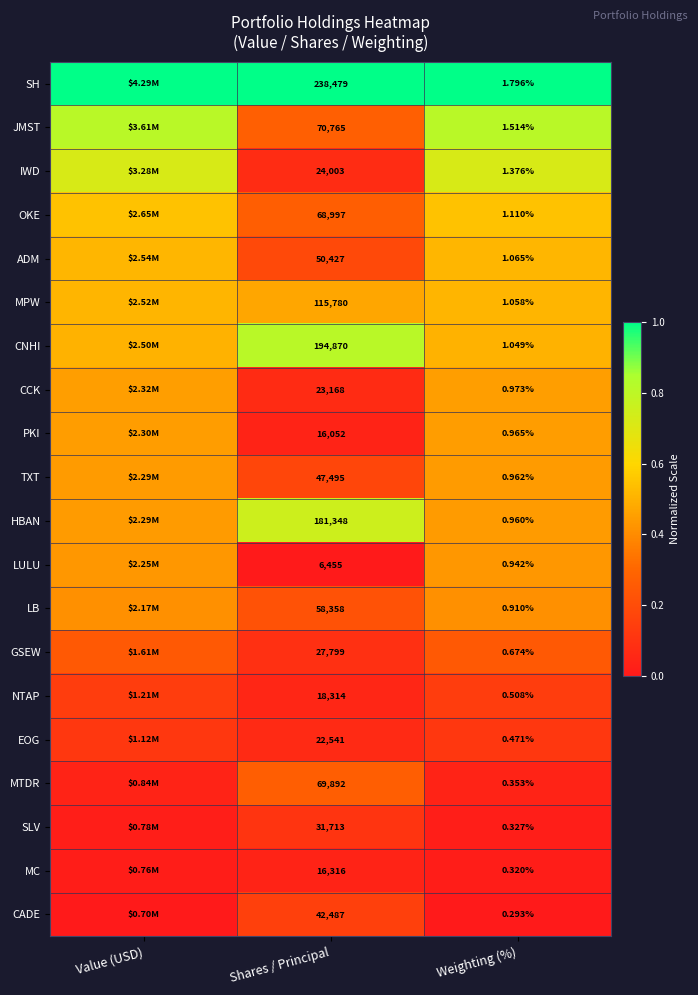

Rank the series at Shares / Principal from highest to lowest value.

SH, CNHI, HBAN, MPW, JMST, MTDR, OKE, LB, ADM, TXT, CADE, SLV, GSEW, IWD, CCK, EOG, NTAP, MC, PKI, LULU